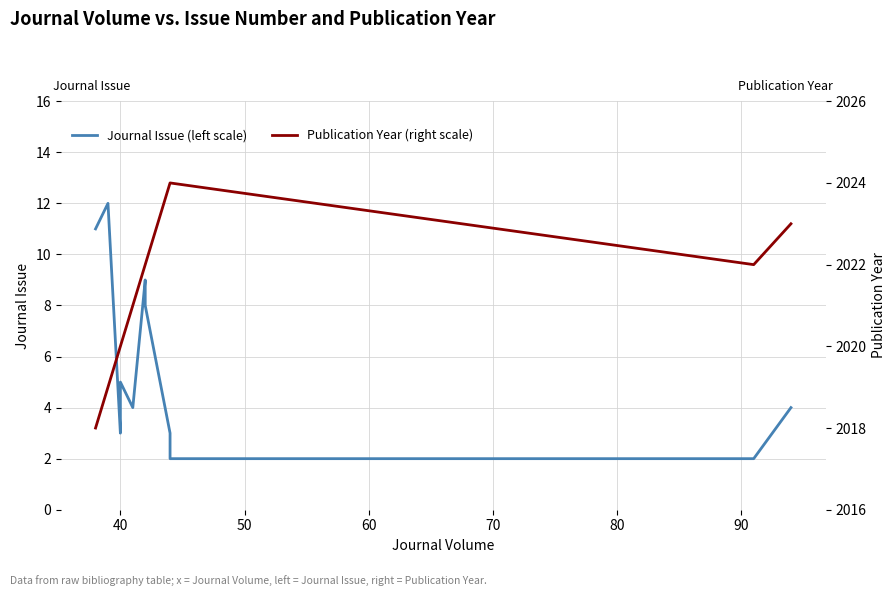

What are all the series names shown in the legend?

Journal Issue (left scale), Publication Year (right scale)